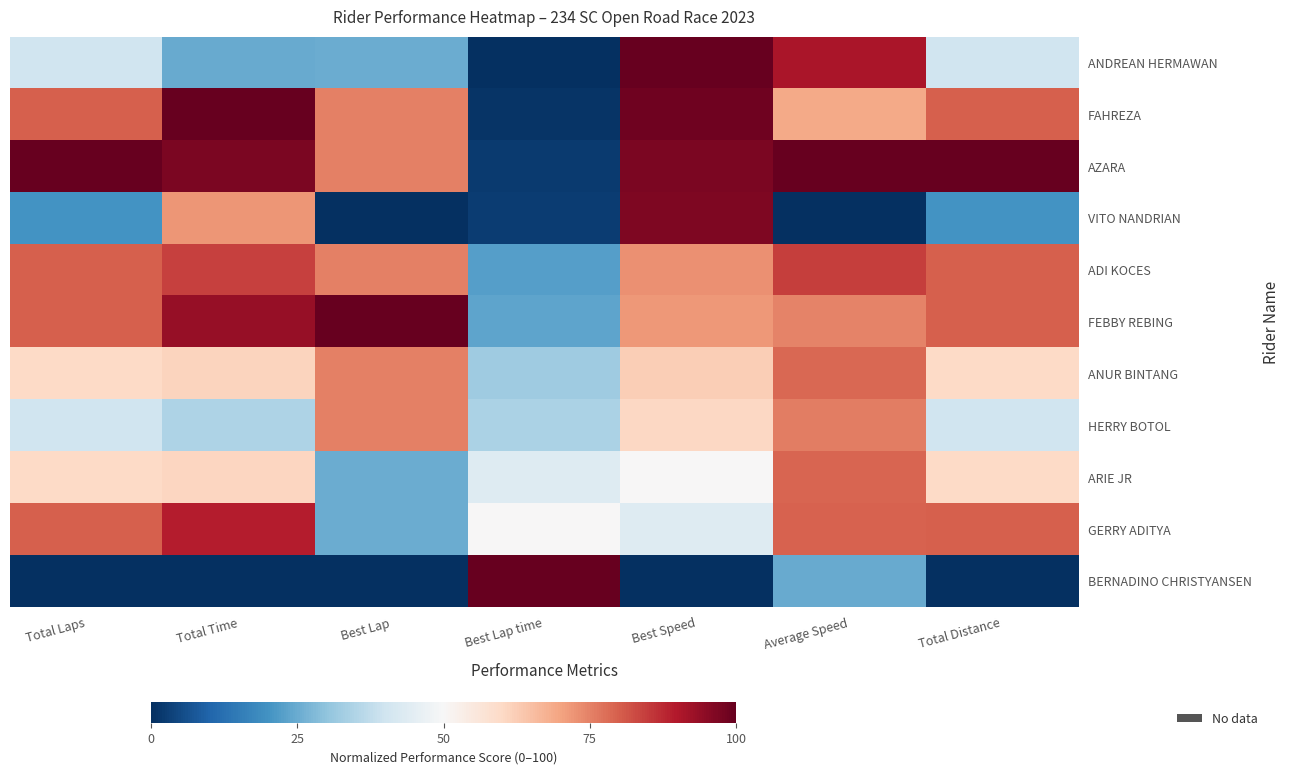

Which label corresponds to the largest value in the chart?

Best Speed